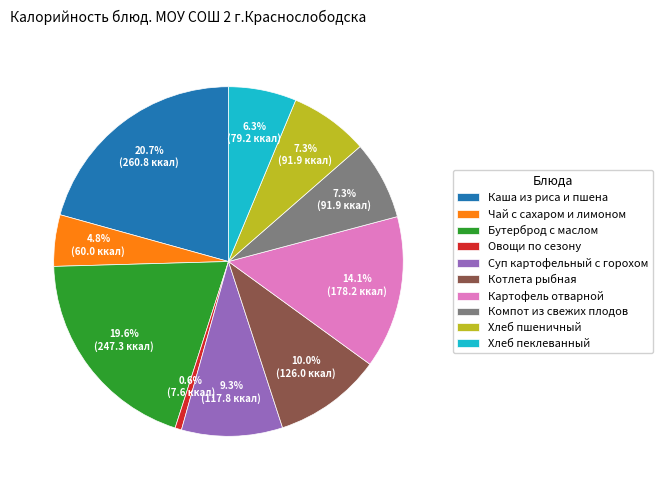

Does any single category account for the majority?

No